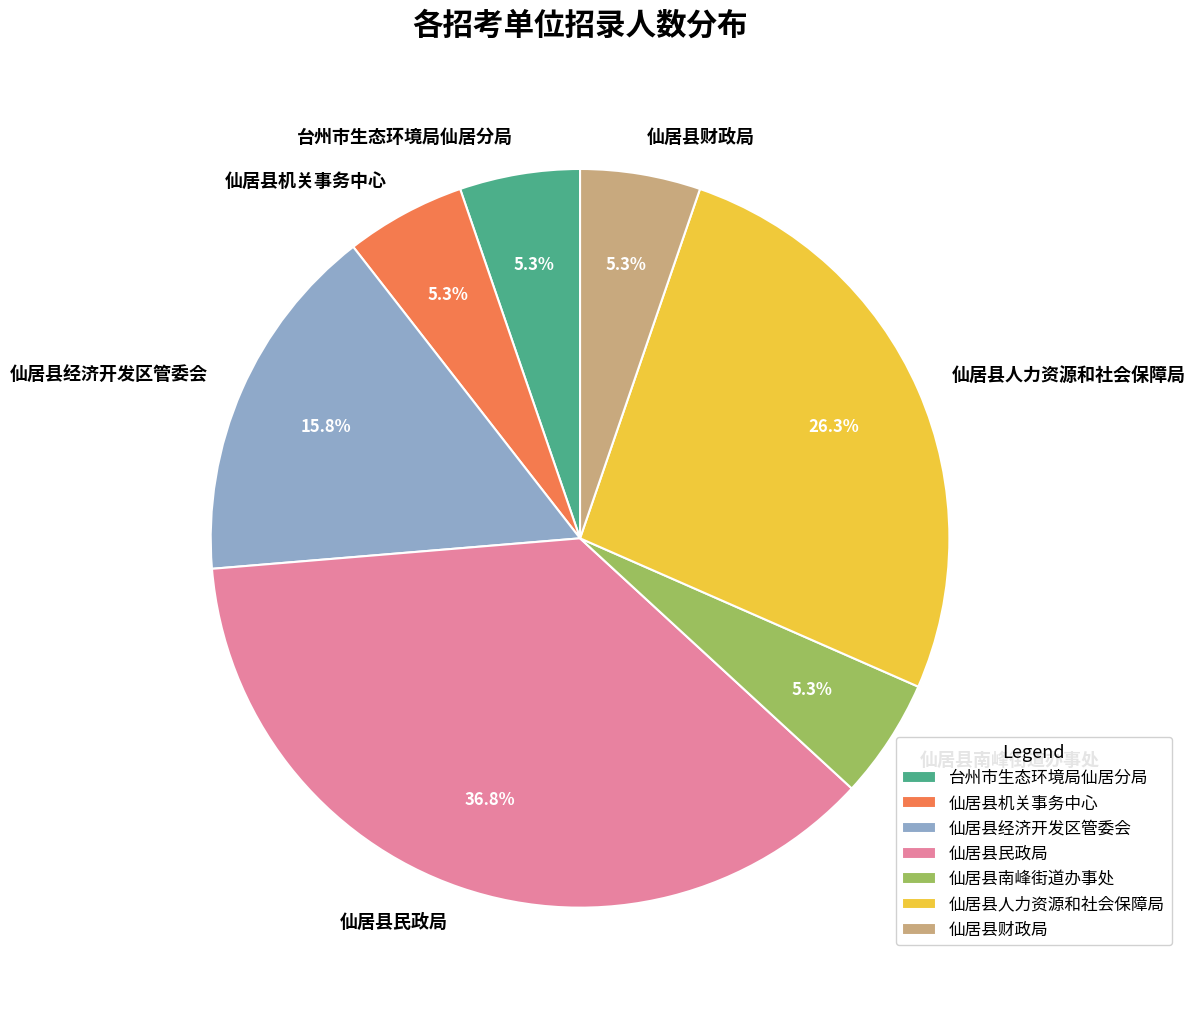

What is the ratio of the value at 台州市生态环境局仙居分局 to the value at 仙居县机关事务中心?

1.0